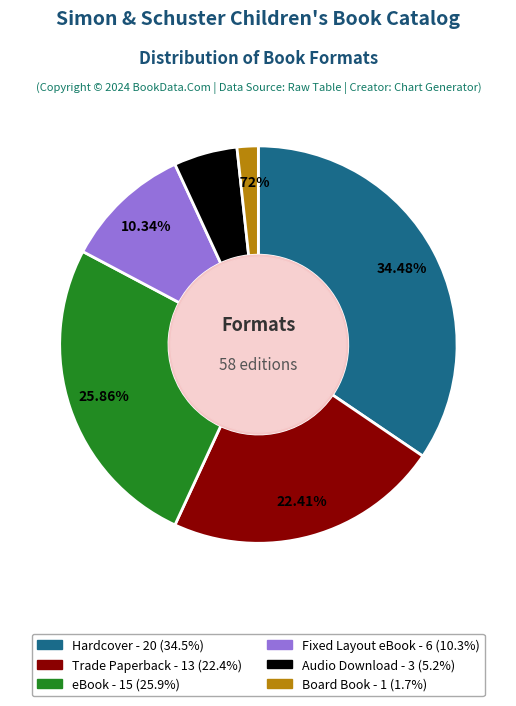

What is the smallest slice in the pie chart?

Board Book